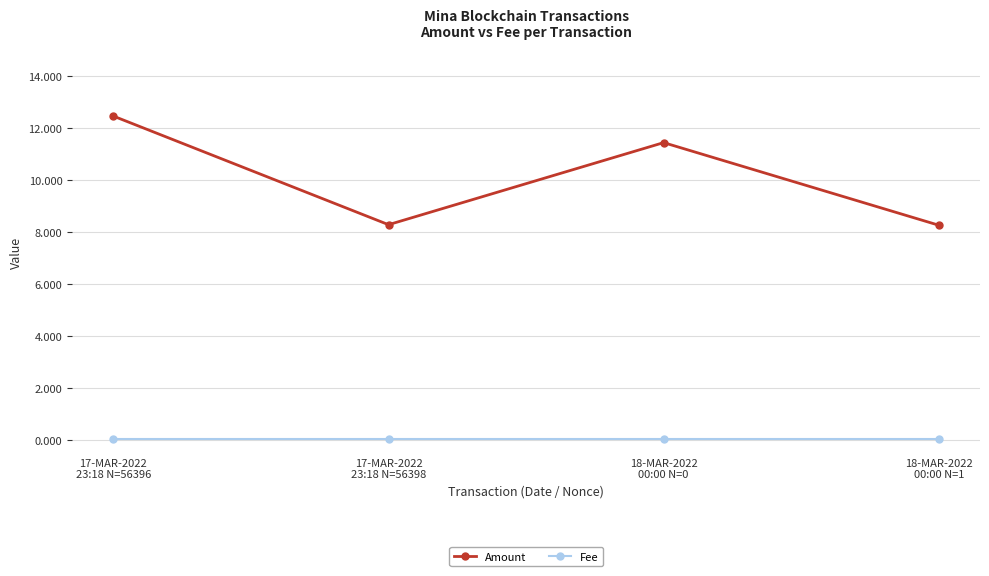

Which series has the largest total across all categories?

Amount